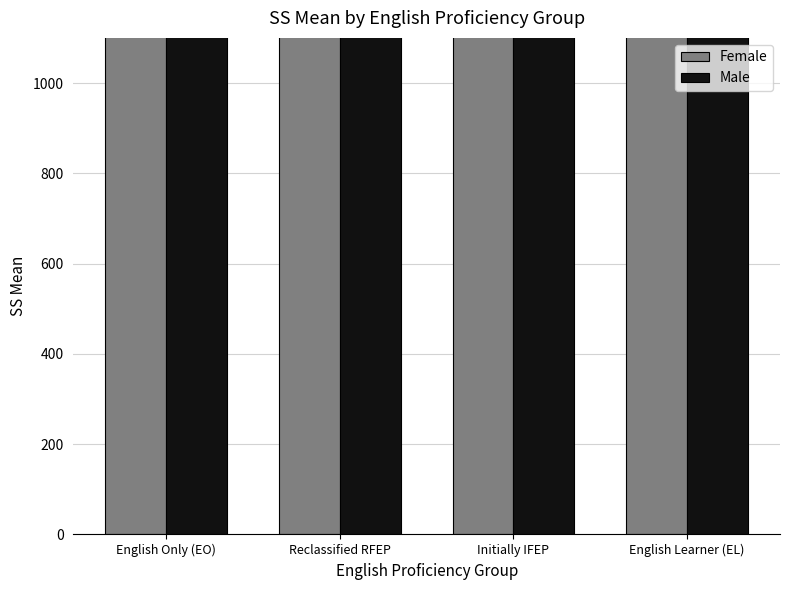

Reading left to right, what are all the values shown in this chart?

Female: English Only (EO)=2550	Reclassified RFEP=2554	Initially IFEP=2599	English Learner (EL)=2443
Male: English Only (EO)=2524	Reclassified RFEP=2539	Initially IFEP=2584	English Learner (EL)=2424